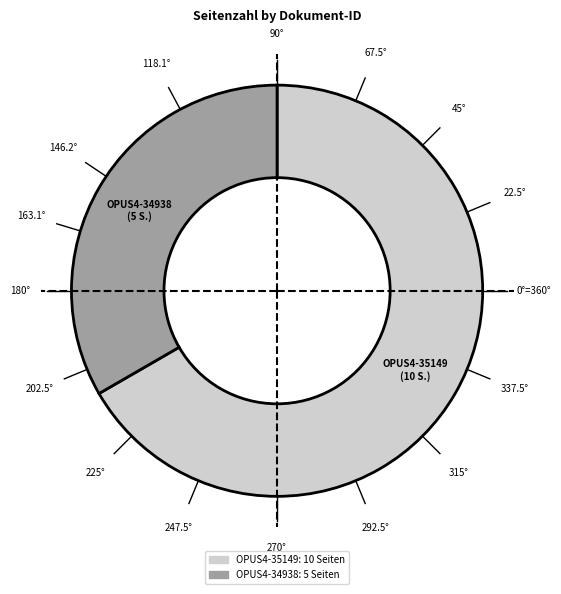

Which slice represents more than half of the pie?

OPUS4-35149